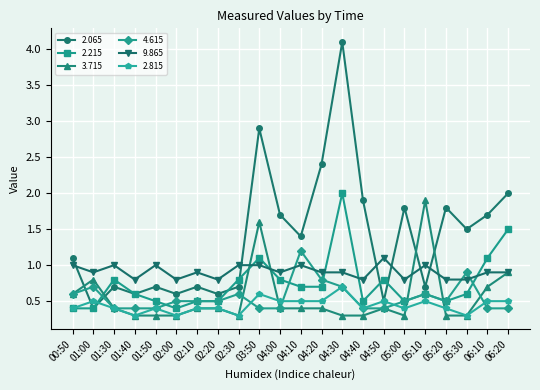

Where is 2.065 nearest to the value 2?

06:20